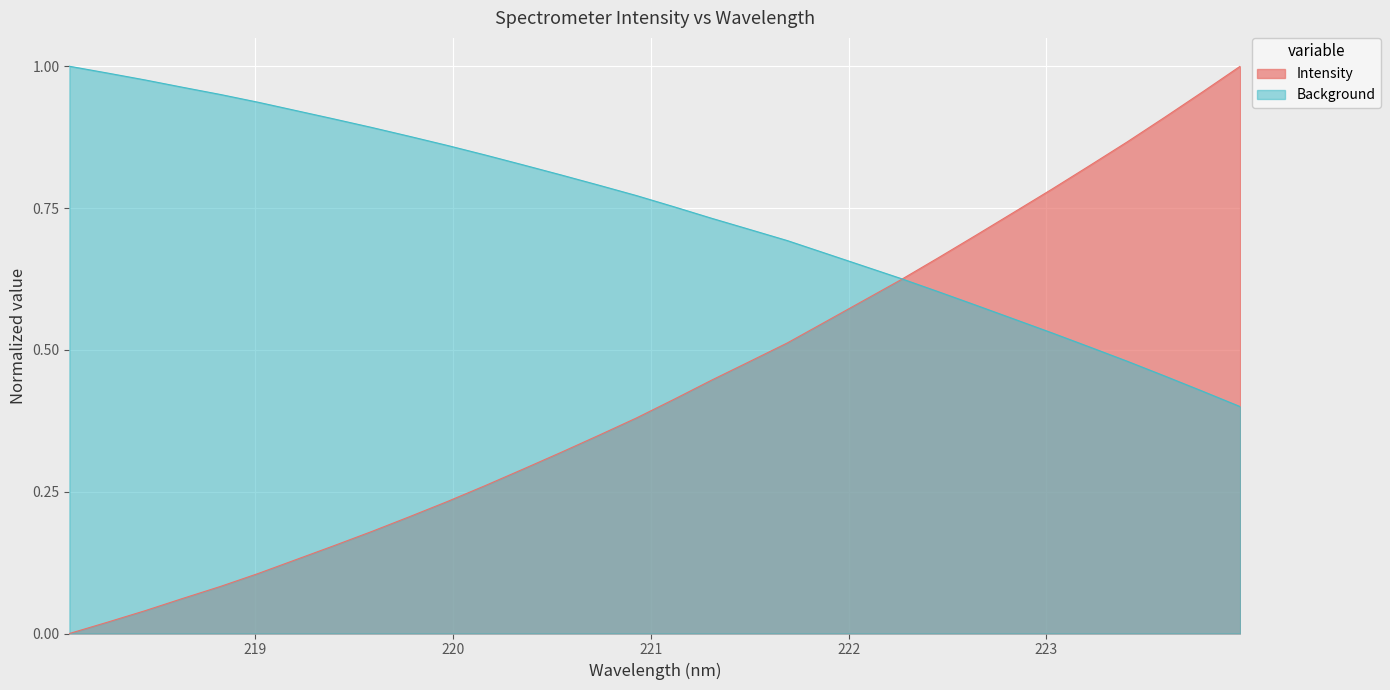

What is the sum of the values at 221.1174 and 222.8355?

1.3